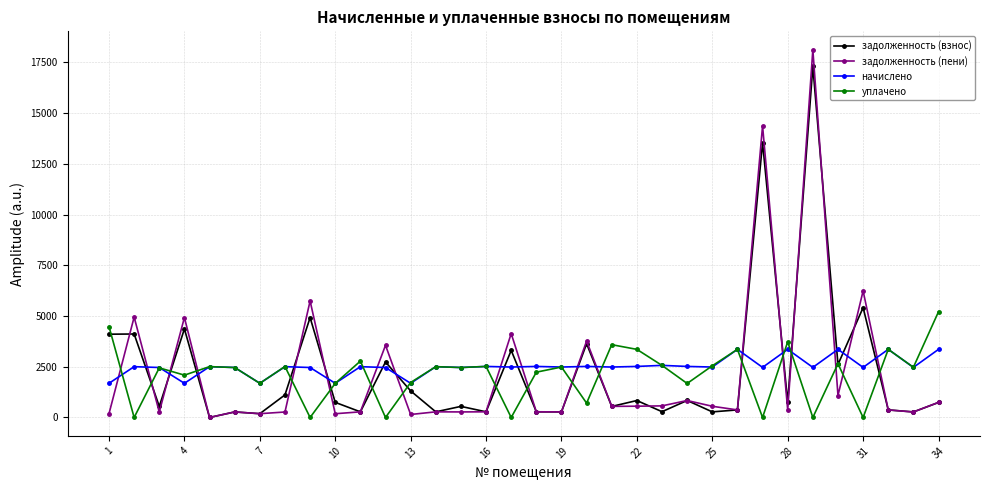

Which series has the largest range (max minus min)?

задолженность (пени)